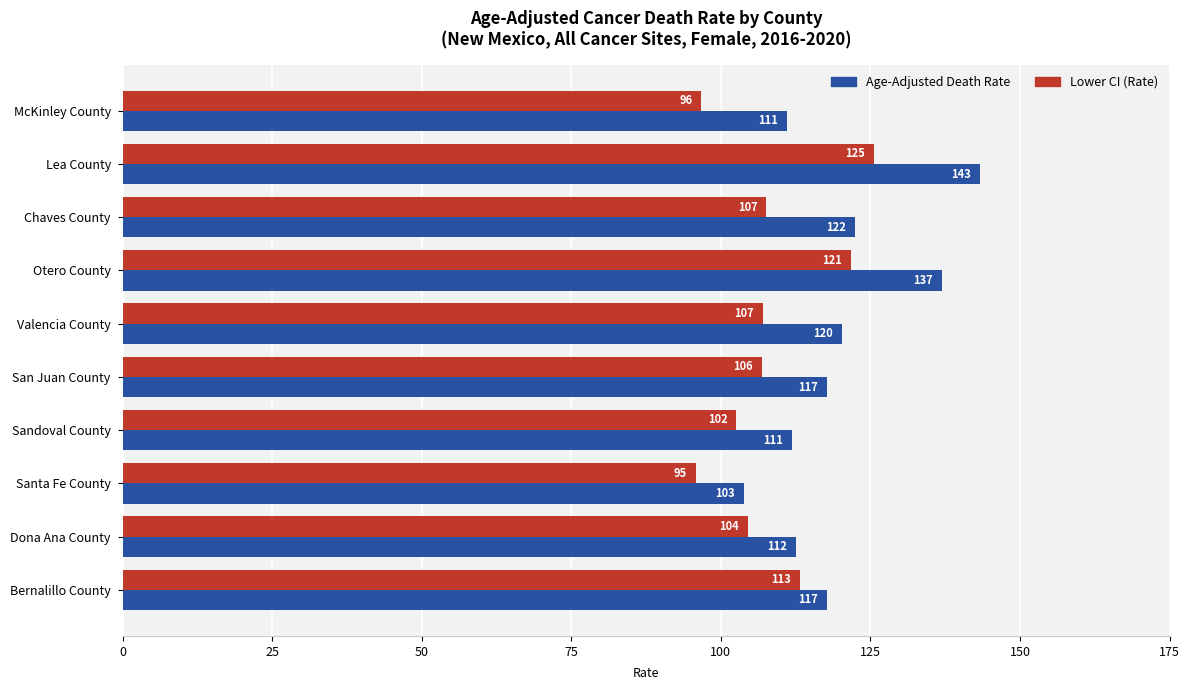

Rank the series by their average value, from highest to lowest.

Age-Adjusted Death Rate, Lower CI (Rate)